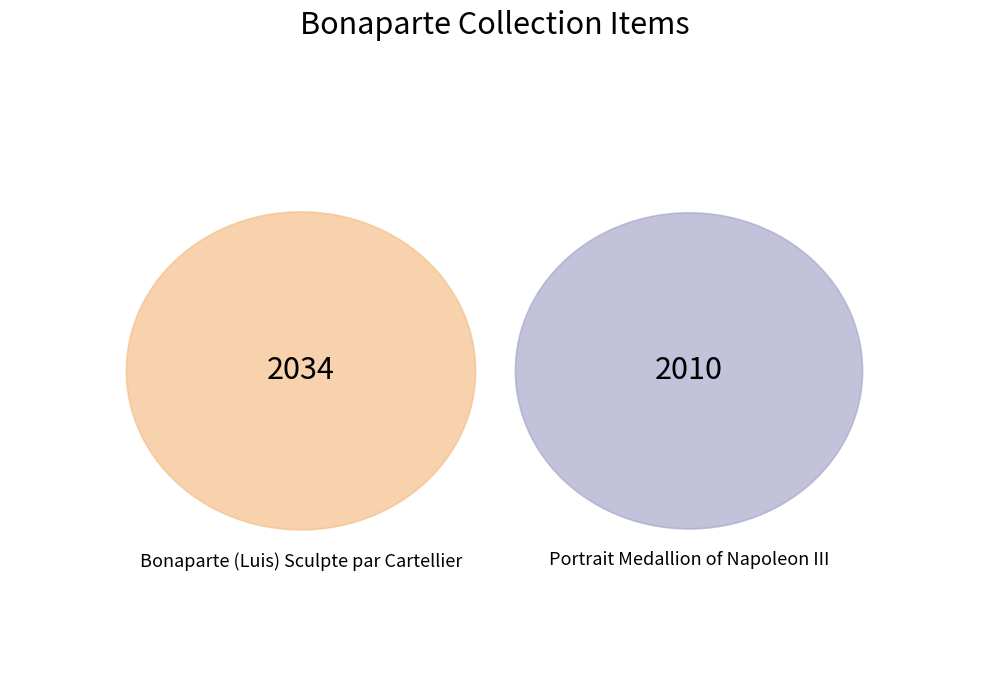

What percentage is the Bonaparte (Luis) Sculpte par Cartellier slice, to the nearest percent?

50%